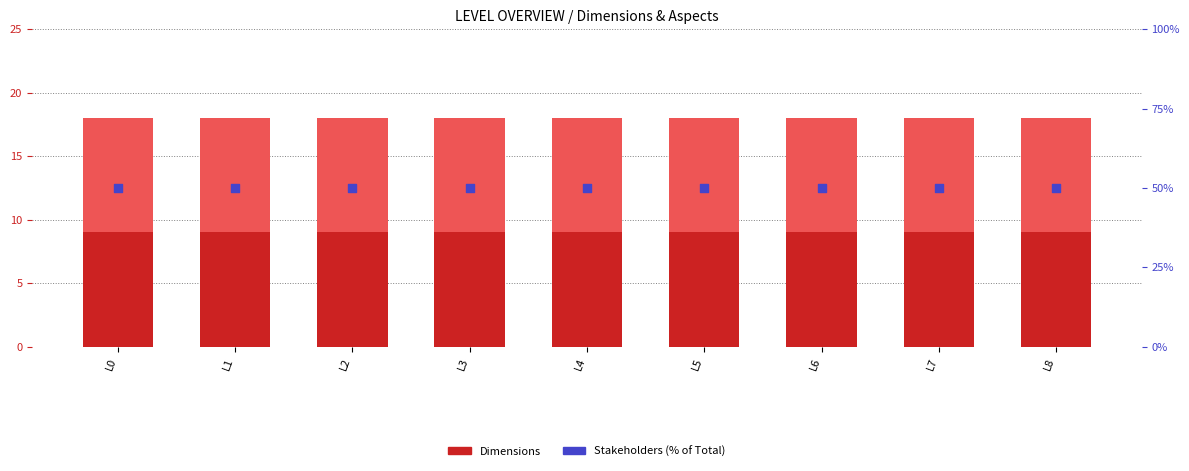

Which series reaches the minimum Y coordinate?

Dimensions